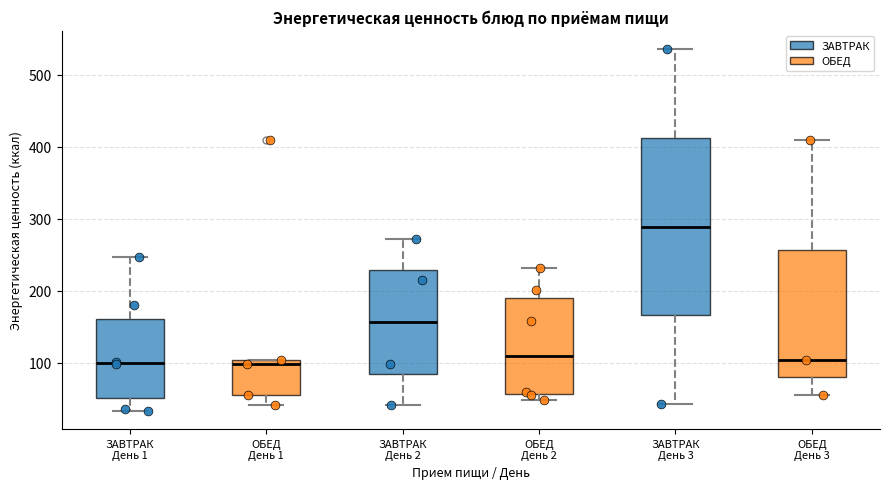

Where is the upper edge of the box for ЗАВТРАК День 2 on the y-axis? The values are not printed on the chart, so give them approximately, as read against the axis.

230